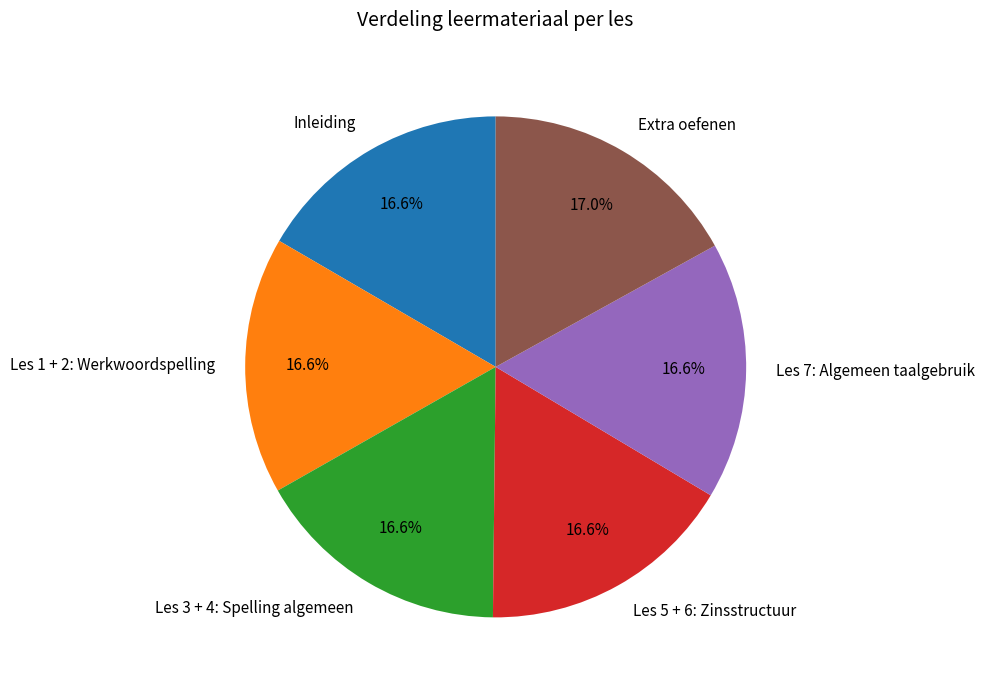

Approximately how many times larger is the value at Les 3 + 4: Spelling algemeen compared to Extra oefenen?

1.0